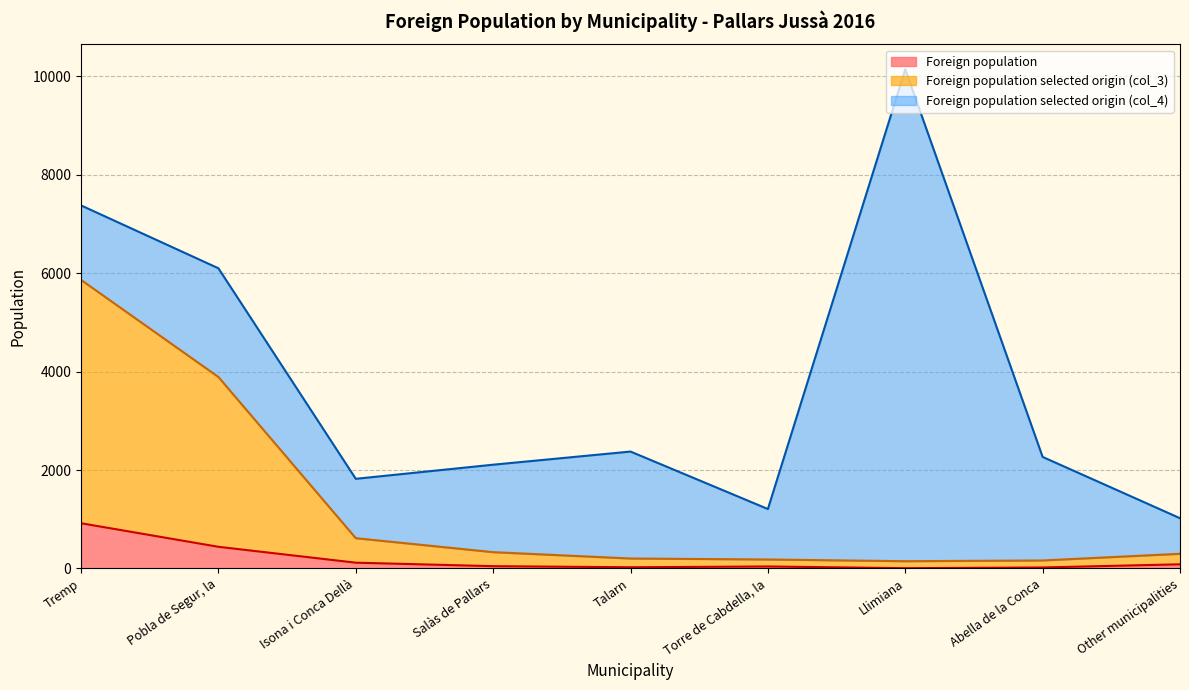

Is the value of Foreign population at Other municipalities greater than the value of Foreign population selected origin (col_3) at Other municipalities?

No